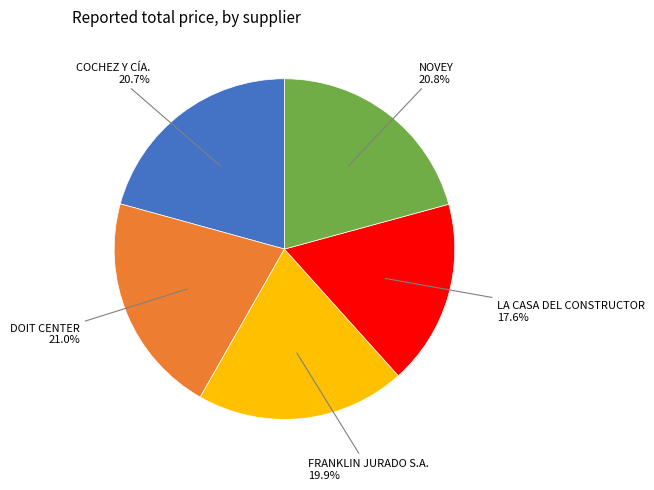

Is there any slice that represents more than half of the pie?

No